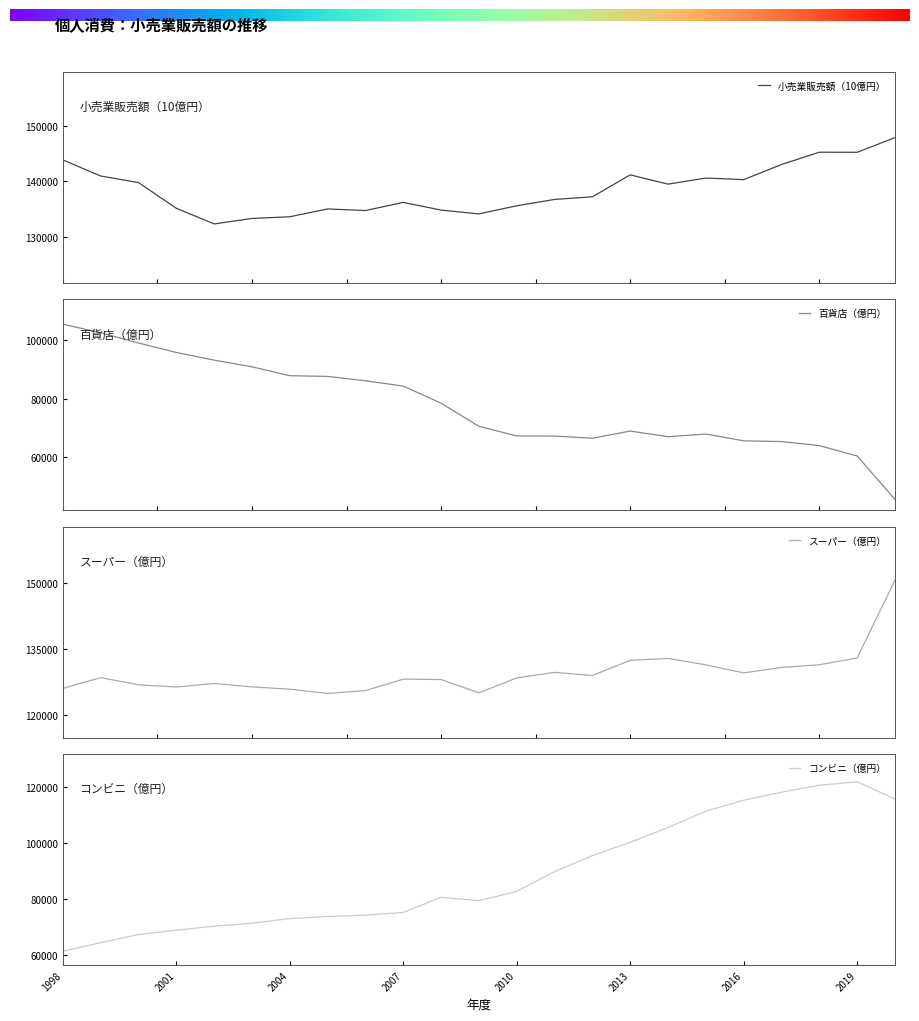

Reading left to right, transcribe all the data shown in this chart.

小売業販売額（10億円）: 143833.0	140930.0	139743.0	135109.0	132289.0	133279.0	133584.0	134991.0	134705.0	136174.0	134784.0	134097.0	135564.0	136709.0	137184.0	141136.0	139466.0	140565.0	140275.0	143005.0	145226.0	145208.0	147858.0
百貨店（億円）: 105416.6	102497.5	98997.2	95760.4	93150.9	90864.9	87831.6	87586.9	86108.2	84287.3	78442.3	70544.3	67267.3	67230.8	66493.3	68930.4	67020.5	67923.0	65607.5	65354.2	63980.6	60425.0	45612.2
スーパー（億円）: 126127.3	128589.5	126949.2	126450.8	127261.9	126472.9	125968.7	124988.6	125636.7	128237.8	128146.7	125130.7	128517.9	129777.4	129059.1	132508.2	132931.1	131477.4	129652.8	130898.3	131496.7	133032.1	150688.8
コンビニ（億円）: 61330.5	64416.8	67294.6	68837.1	70279.4	71333.6	72972.8	73723.9	74210.7	75161.0	80556.1	79382.8	82656.8	89758.0	95422.6	100177.8	105446.2	111278.6	115183.0	118019.0	120504.5	121747.8	115599.9